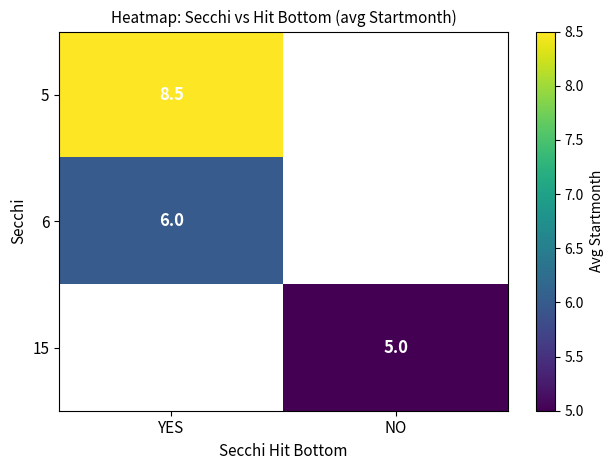

The value of 15 at NO is 5.0. True or false?

True